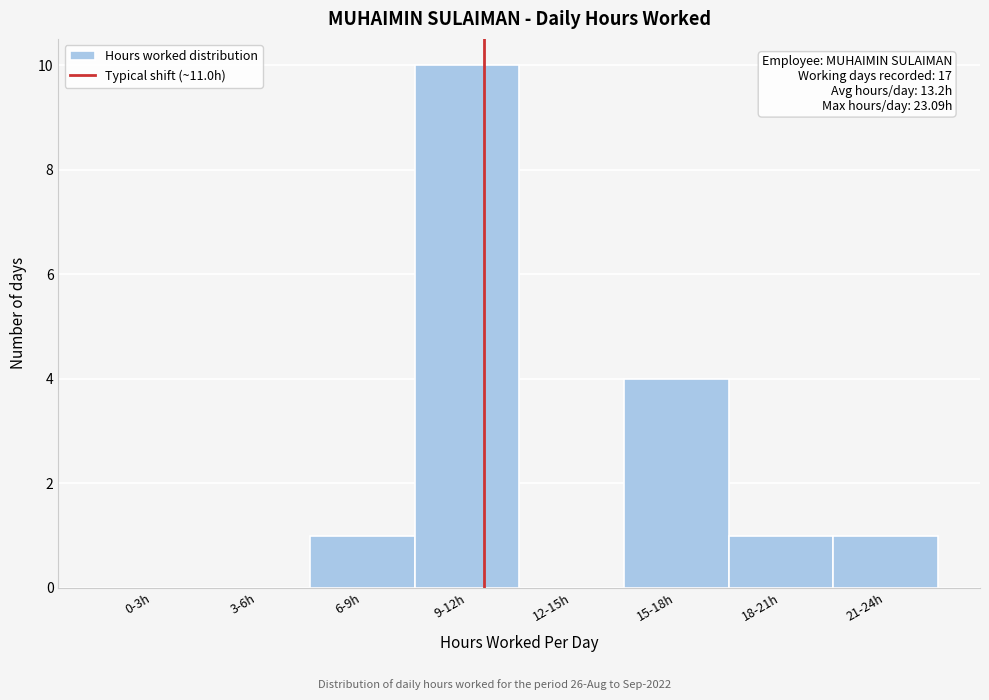

Reading right to left, list all the values displayed in this chart.

21-24h=1	18-21h=1	15-18h=4	12-15h=0	9-12h=10	6-9h=1	3-6h=0	0-3h=0